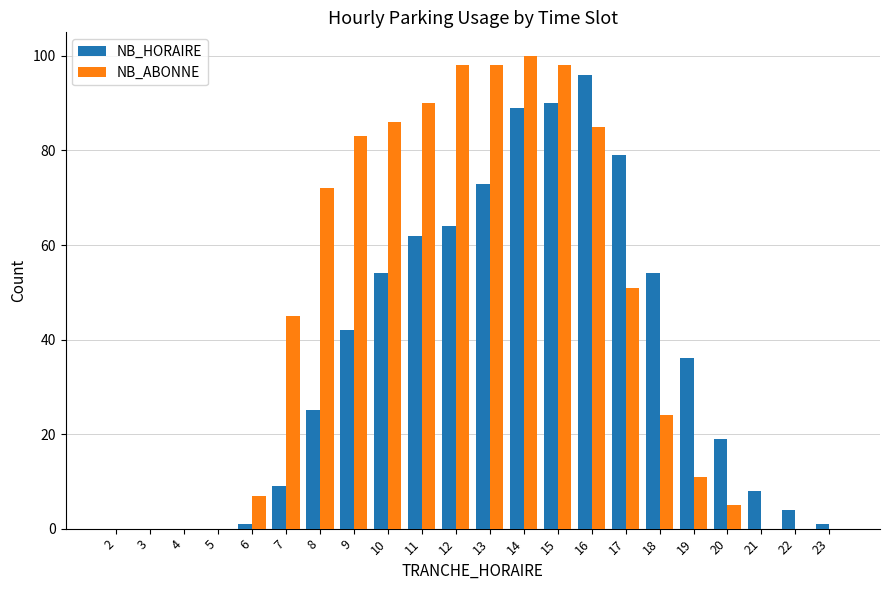

Reading right to left, what are all the values shown in this chart?

NB_HORAIRE: 1	4	8	19	36	54	79	96	90	89	73	64	62	54	42	25	9	1	0	0	0	0
NB_ABONNE: 0	0	0	5	11	24	51	85	98	100	98	98	90	86	83	72	45	7	0	0	0	0